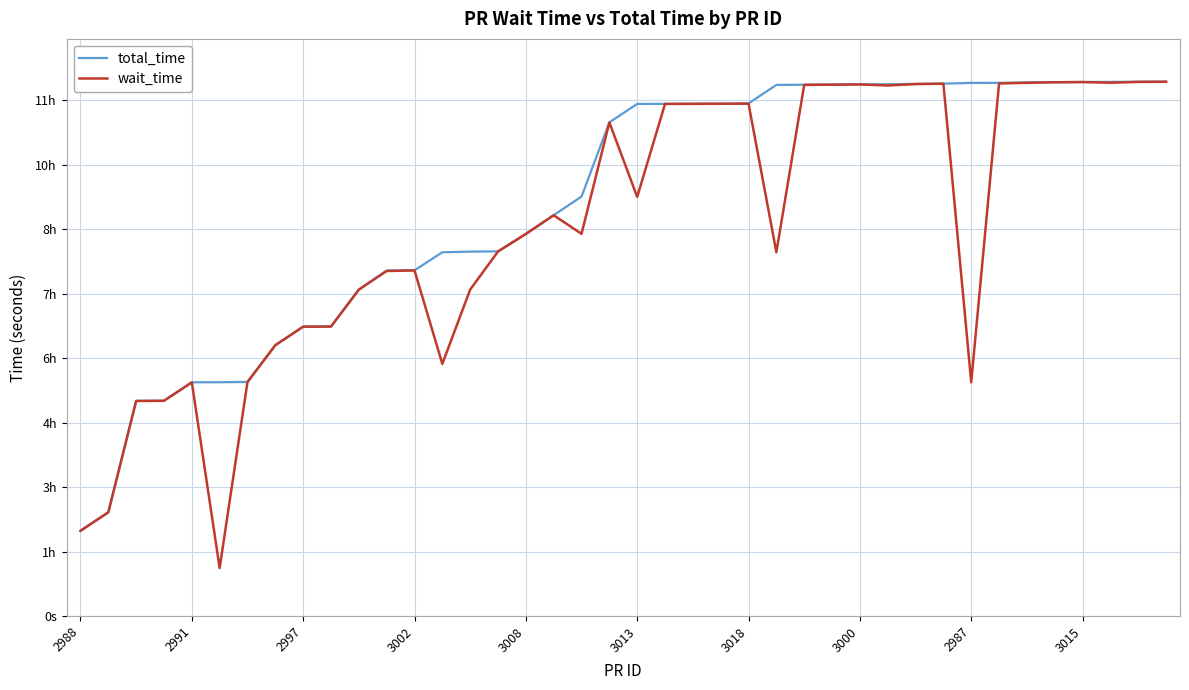

Reading left to right, extract all data points from this chart.

total_time: 6615	8050	16690	16700	18130	18135	18160	21015	22450	22465	25325	26805	26820	28220	28270	28290	29650	31100	32540	38300	39730	39735	39745	39750	39770	41205	41220	41235	41250	41255	41285	41305	41360	41365	41405	41420	41435	41440	41450	41460
wait_time: 6605	8040	16680	16695	18125	3720	18150	21005	22445	22455	25320	26765	26810	19560	25325	28280	29640	31090	29650	38290	32520	39730	39735	39745	39750	28225	41210	41225	41240	41160	41270	41300	18135	41320	41365	41410	41425	41375	41440	41450